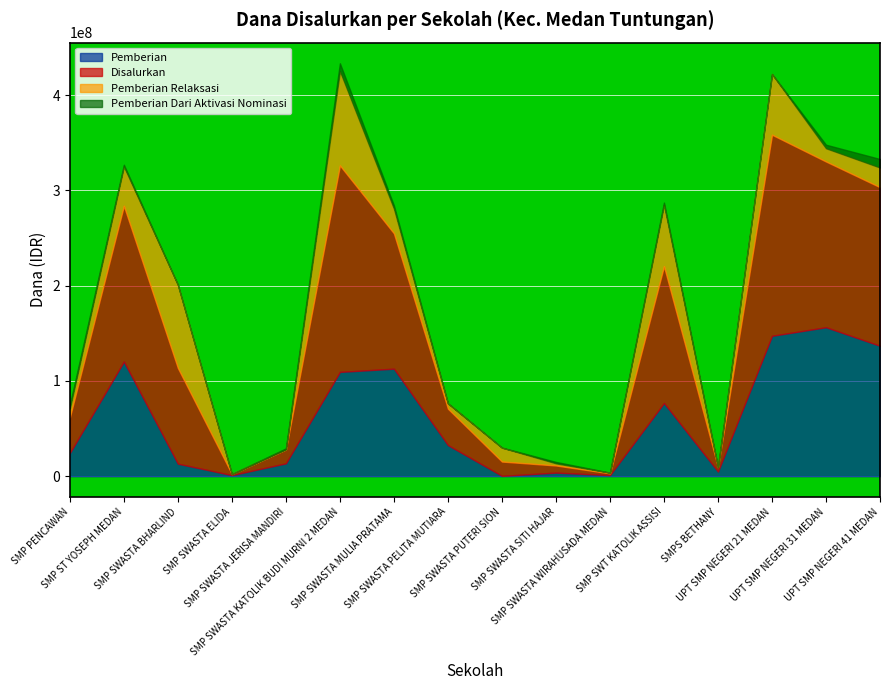

How many data points in Pemberian Dari Aktivasi Nominasi are less than 1500000?

8